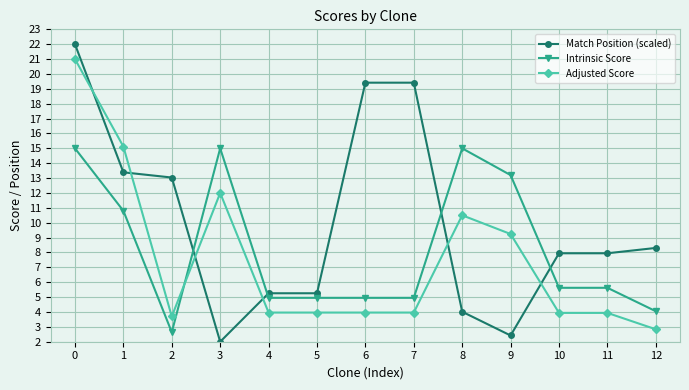

What is the greatest value displayed?

22.0